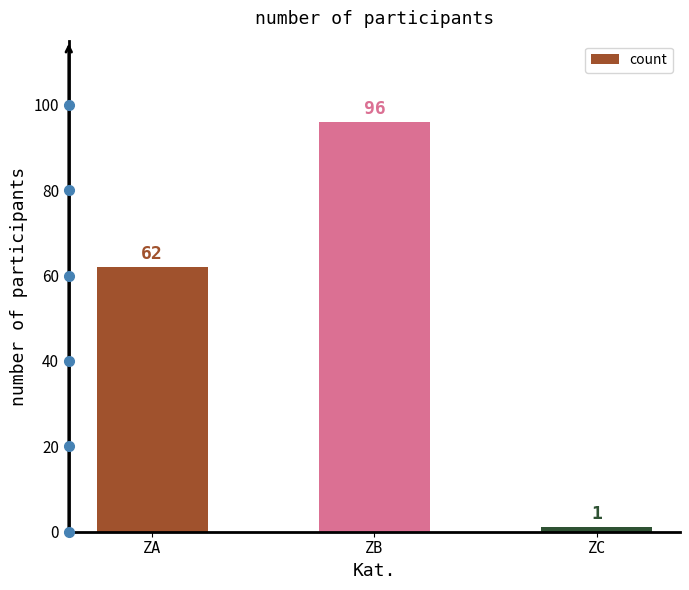

At which category does the chart reach its minimum across all series?

ZC